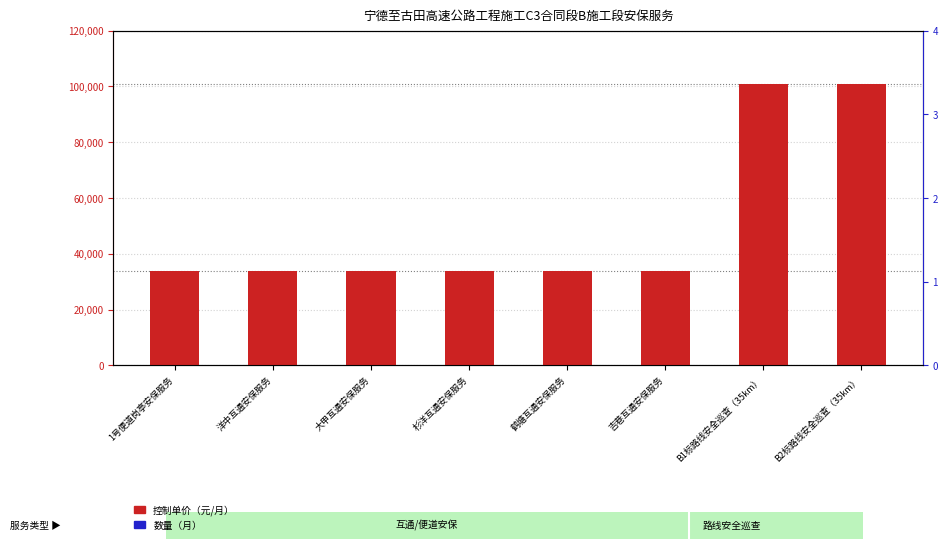

What is the total value across all series at 杉洋互通安保服务?

33813